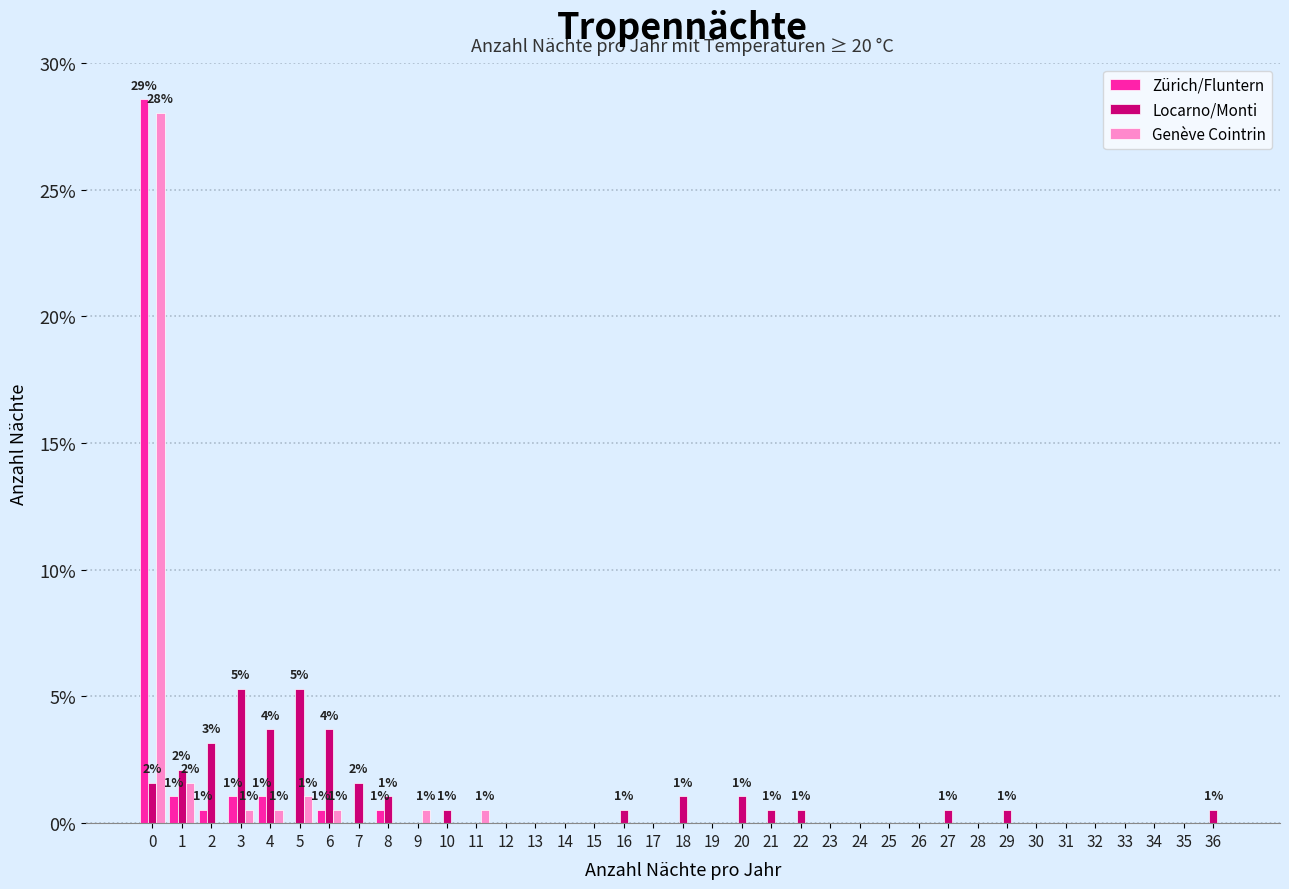

What is the sum of all Genève Cointrin values?

33.3